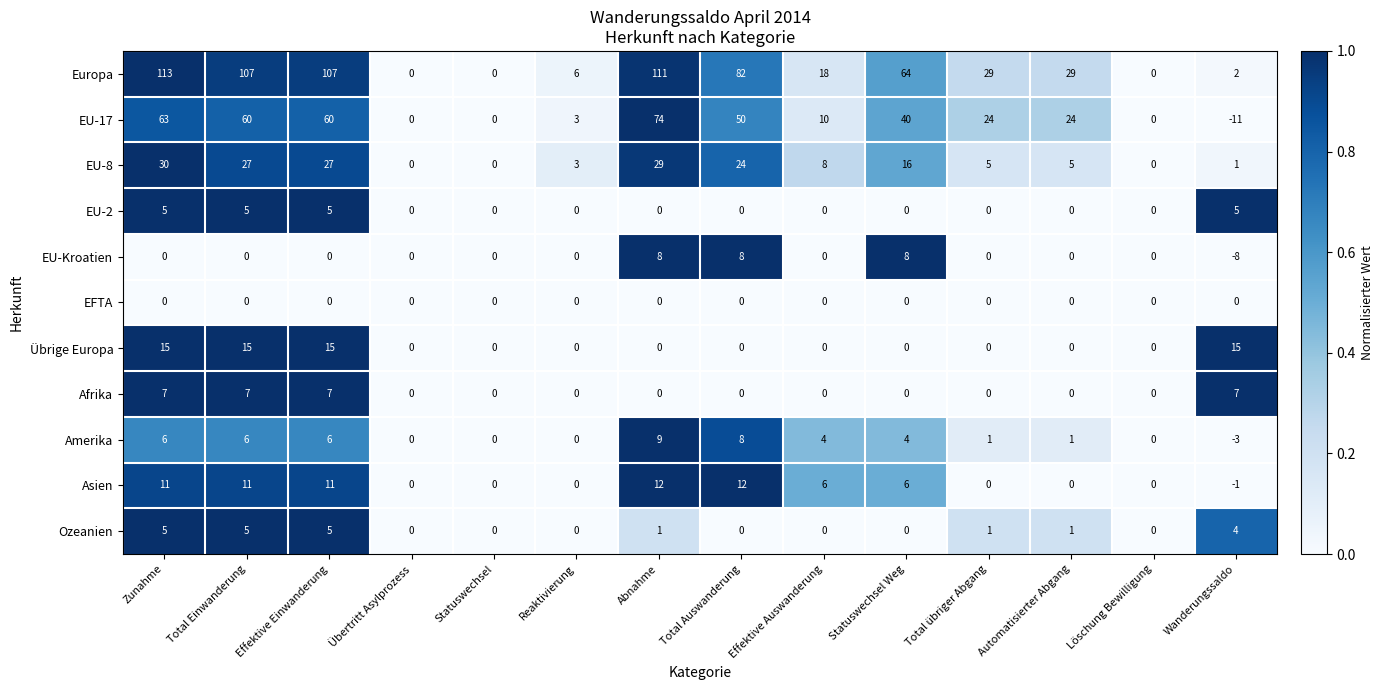

What is the sum of all Afrika values?

28